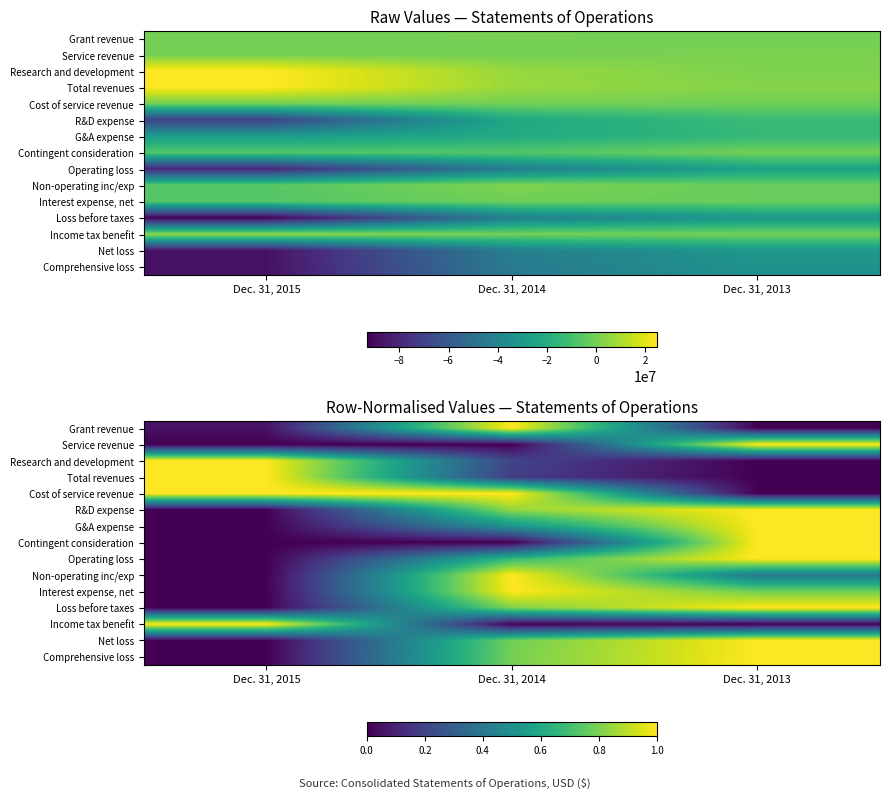

Which label corresponds to the smallest value in the chart?

Dec. 31, 2013